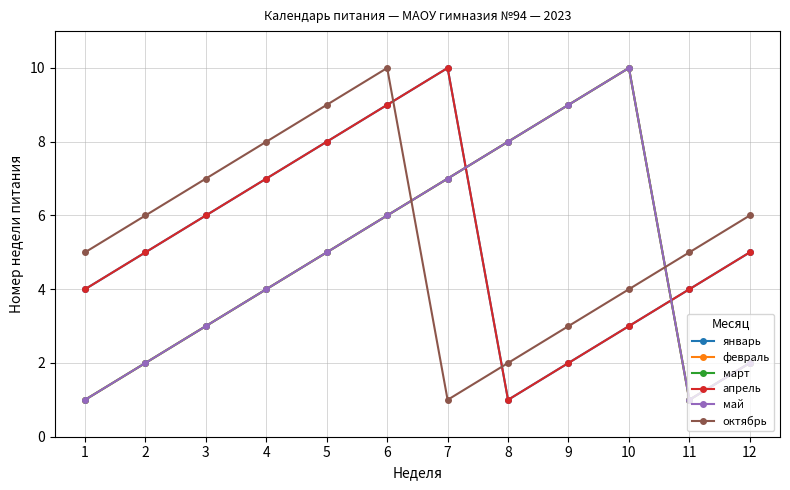

The value of апрель at 5 is 2. True or false?

False